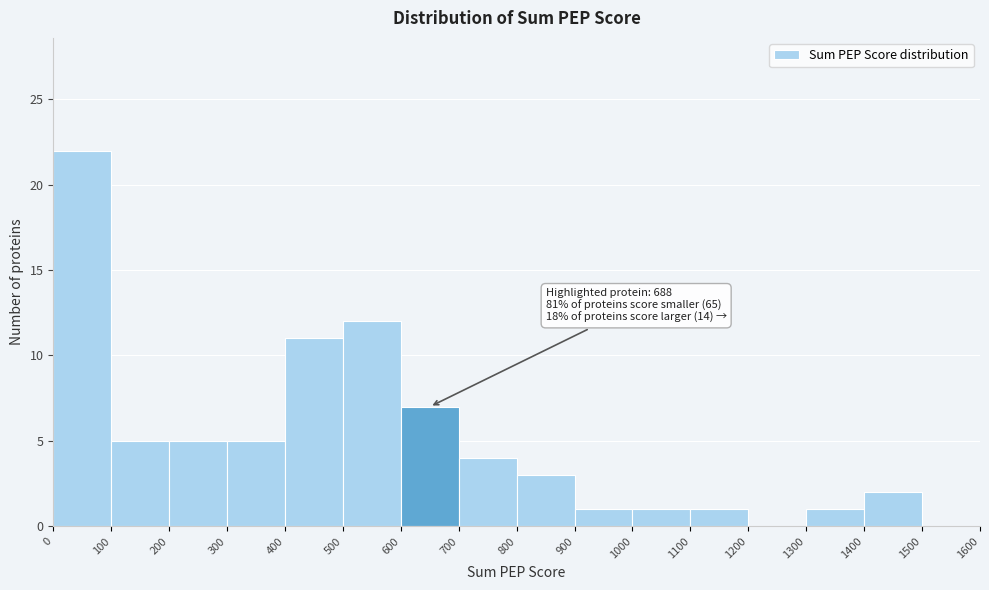

Which range on the x-axis has the tallest bar?

0 to 100